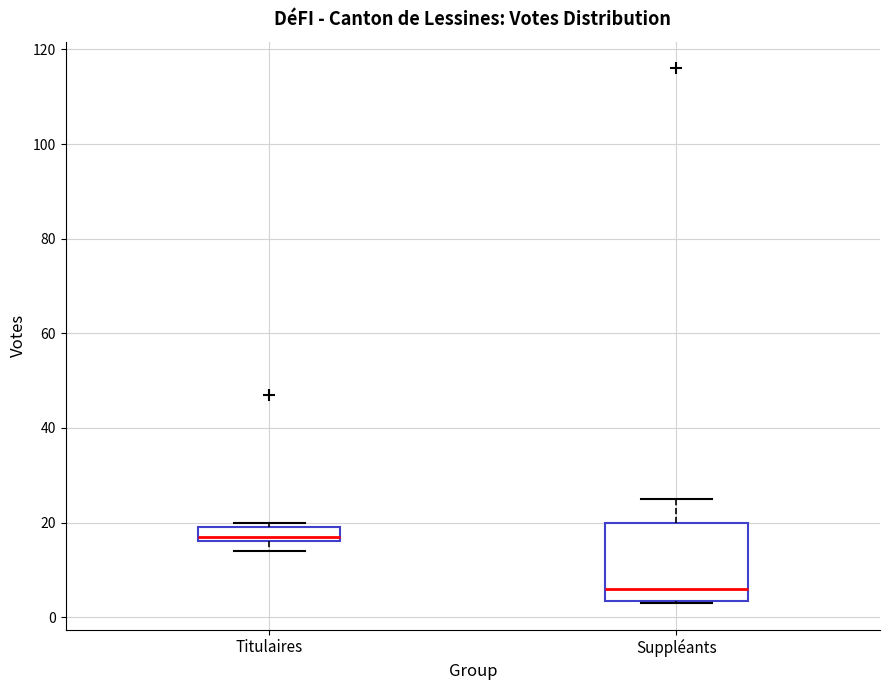

Reading left to right, read every box against the y-axis: the position of its median line, the range the box covers, and the ends of its whiskers. The values are not printed on the chart, so give them approximately, as read against the axis.

Titulaires: median 18, box 16 to 20, whiskers 14 to 20 (just above the box's upper edge)
Suppléants: median 6, box 4 to 20, whiskers 4 to 26